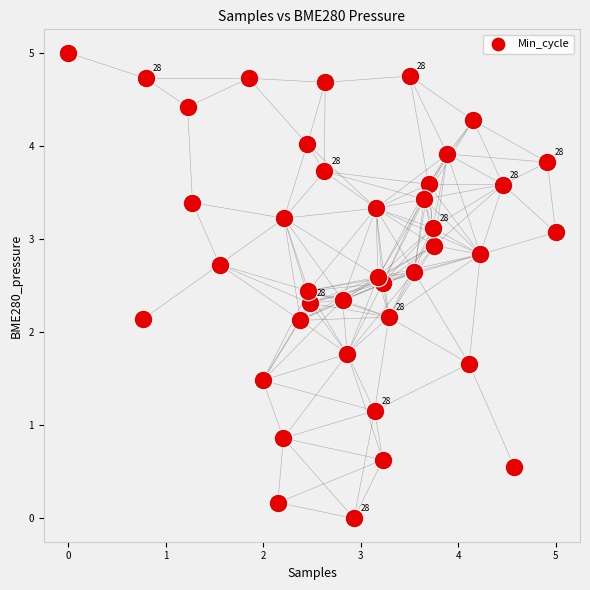

What is the range of Y values (max minus min)?

5.0